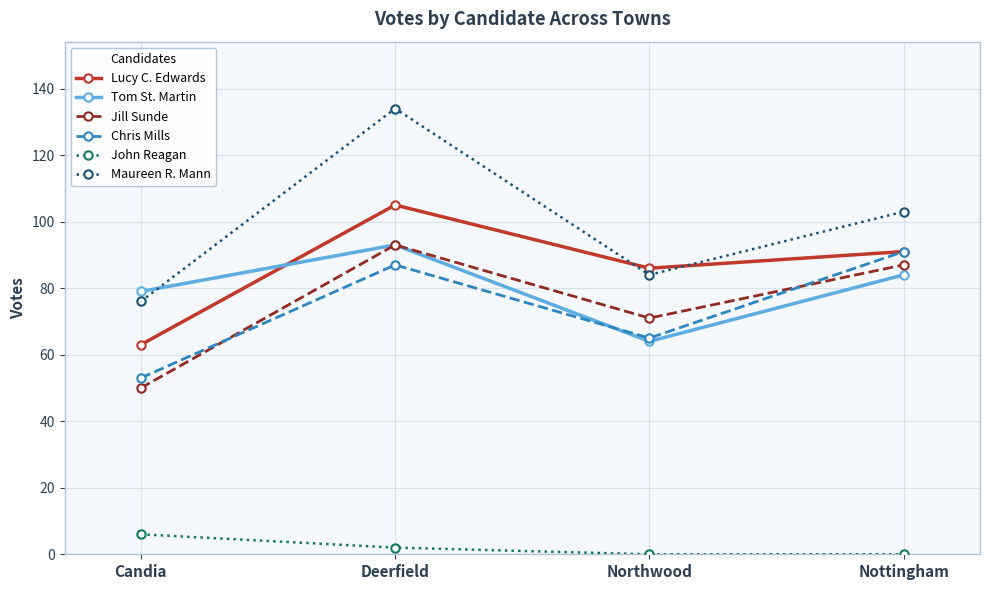

Which series changed the most between Candia and Northwood?

Lucy C. Edwards